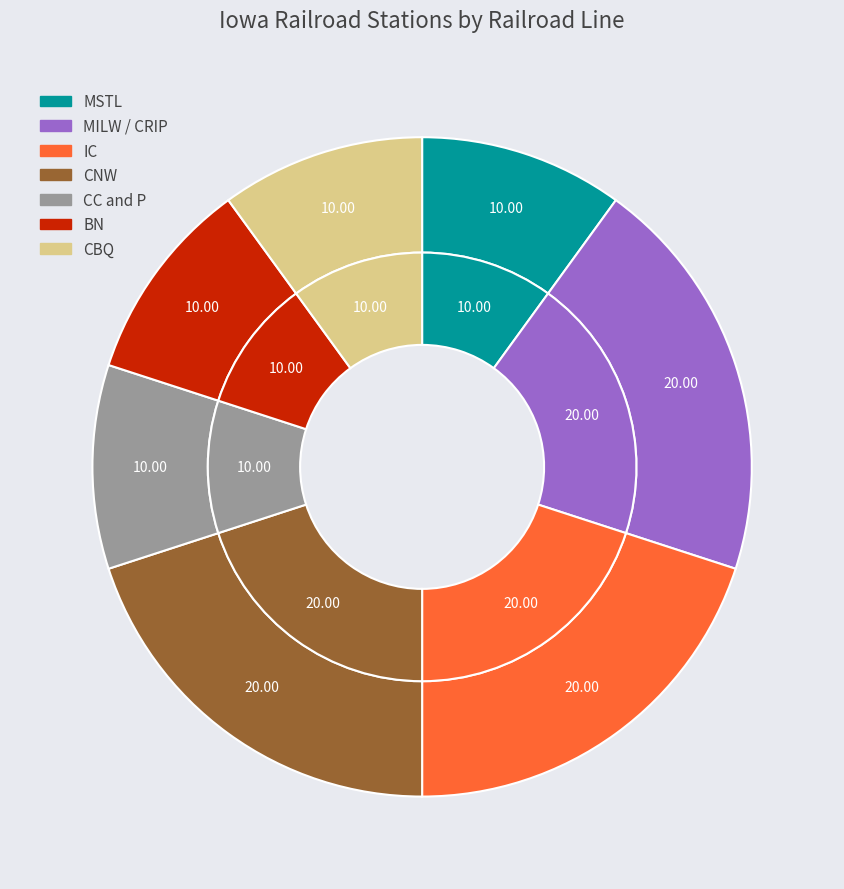

To the nearest percent, what portion does Railroad stations (CNW) represent?

20%